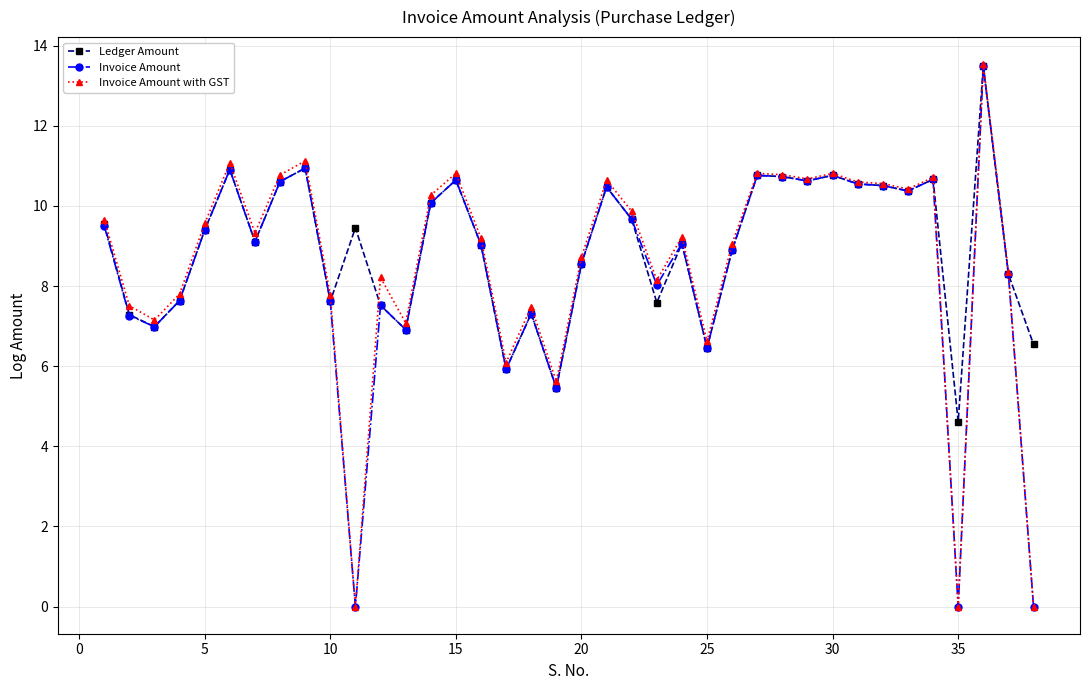

True or false: Invoice Amount with GST has more than 0 points higher than both neighbors.

True